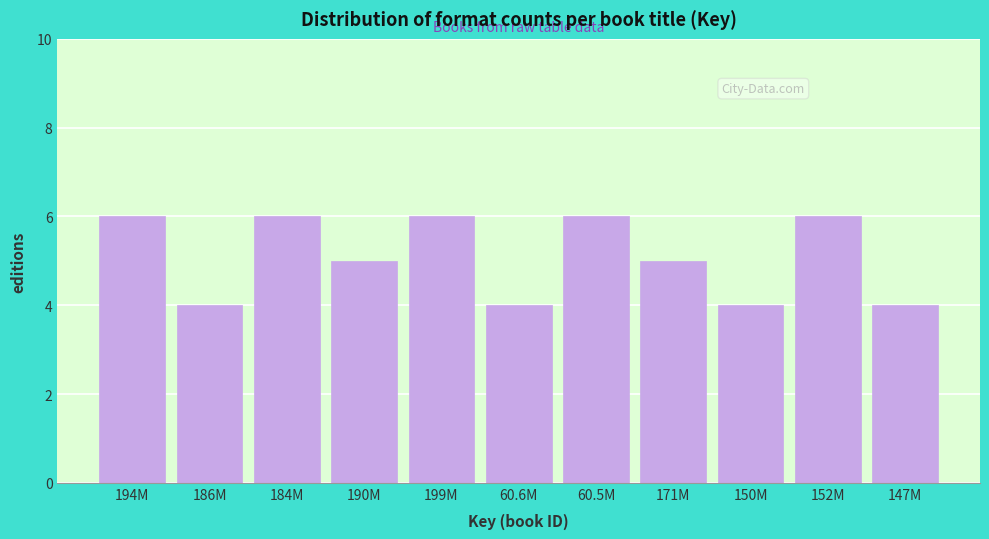

Reading right to left, extract all data points from this chart.

4	6	4	5	6	4	6	5	6	4	6